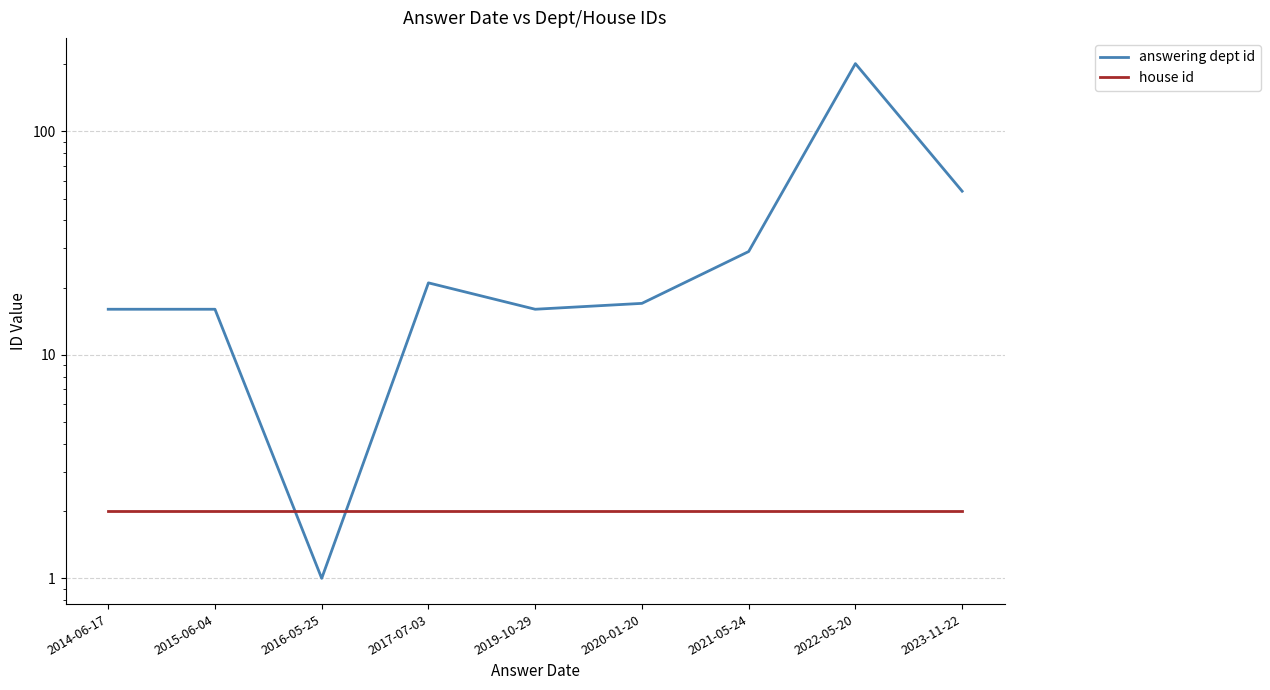

What is the label of the 7th point from the right?

2016-05-25